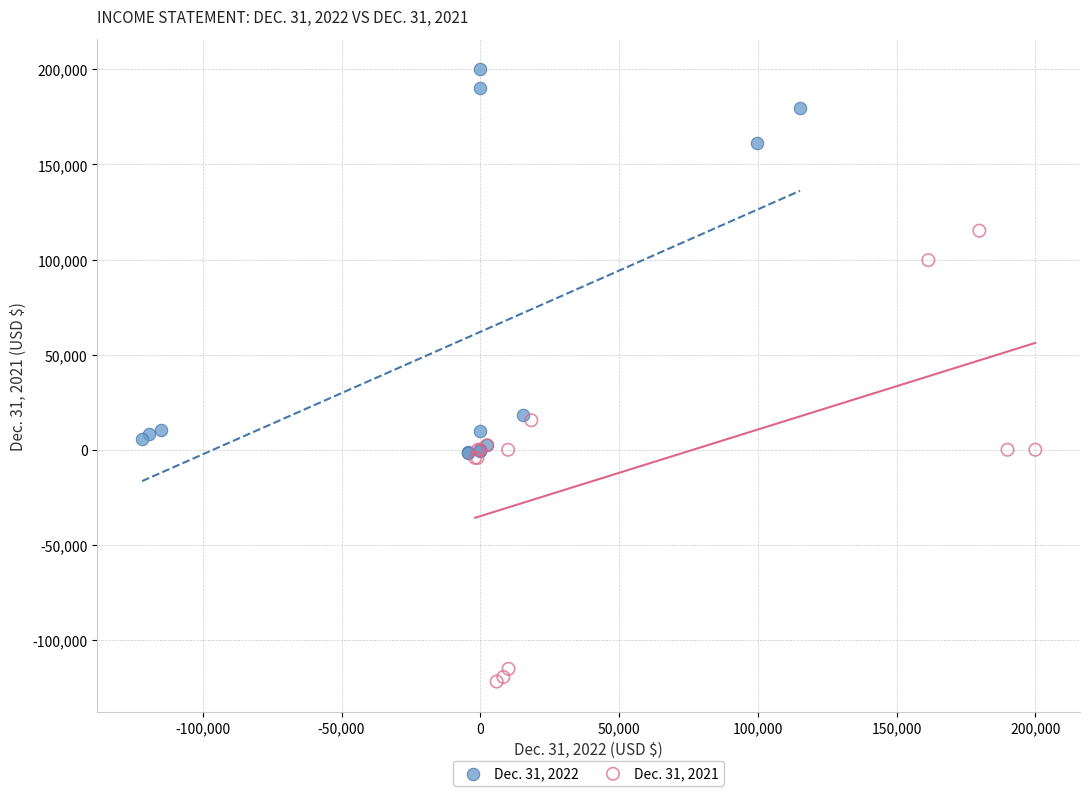

Which series reaches the maximum Y coordinate?

Dec. 31, 2022